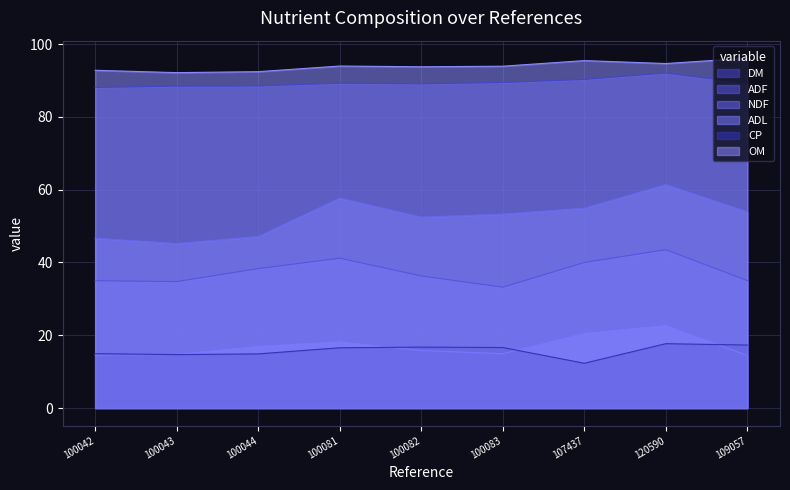

True or false: ADF and DM cross at least once.

False